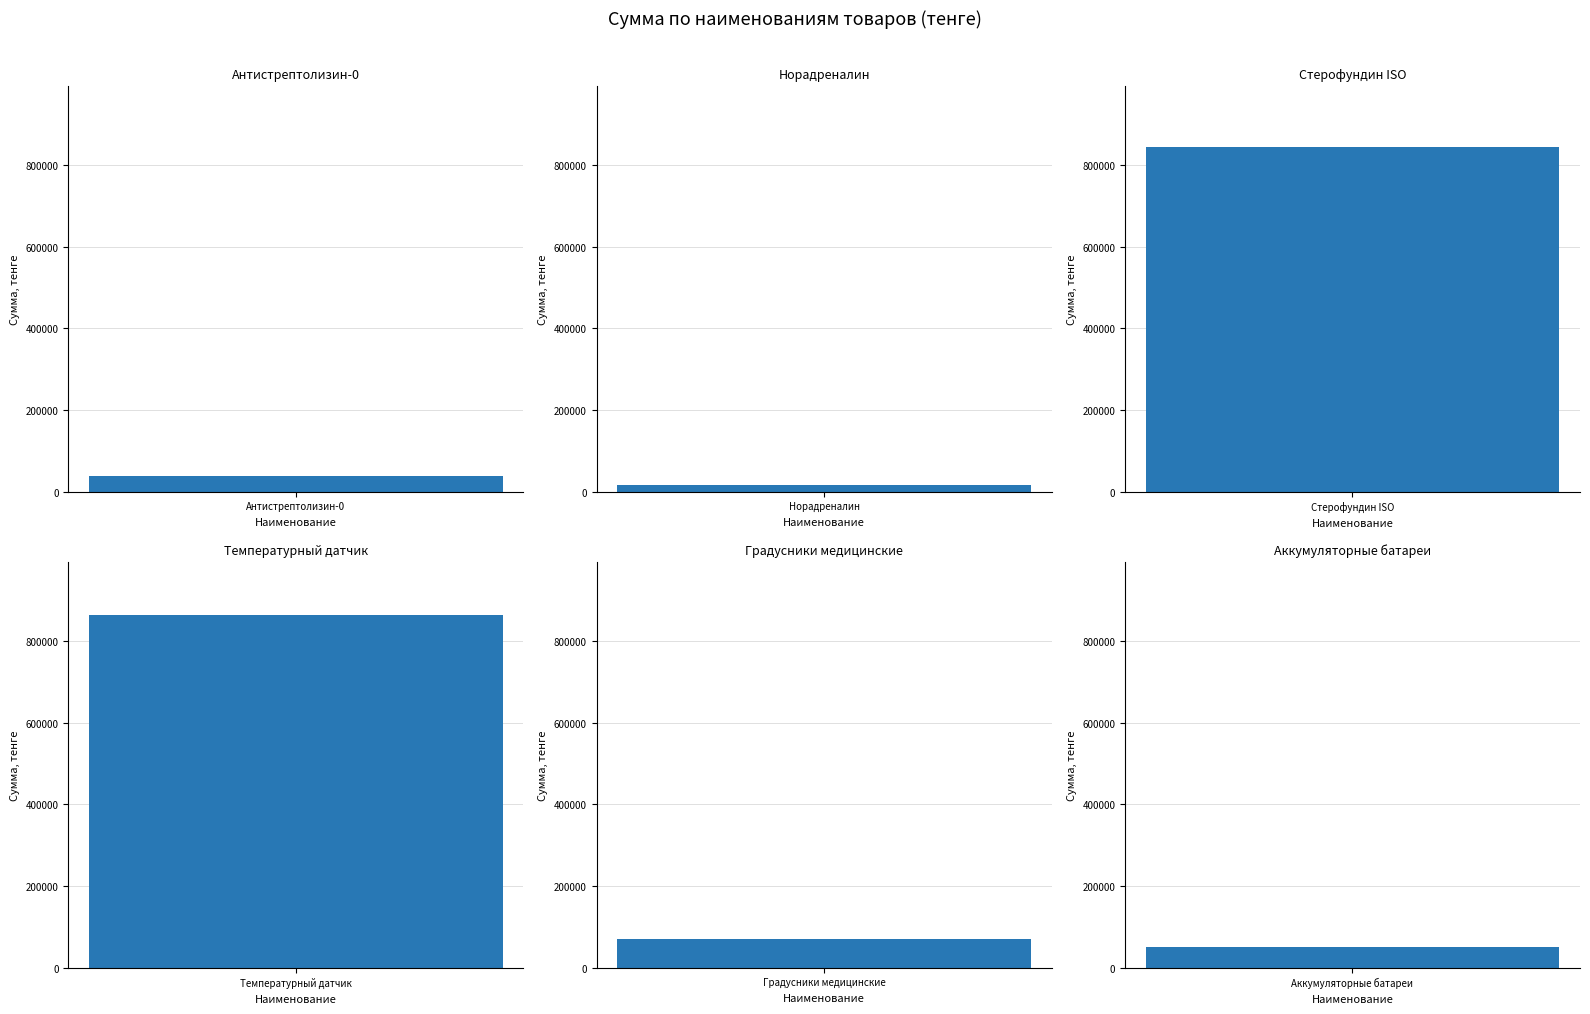

Between Градусники медицинские and Норадреналин, which is larger?

Градусники медицинские